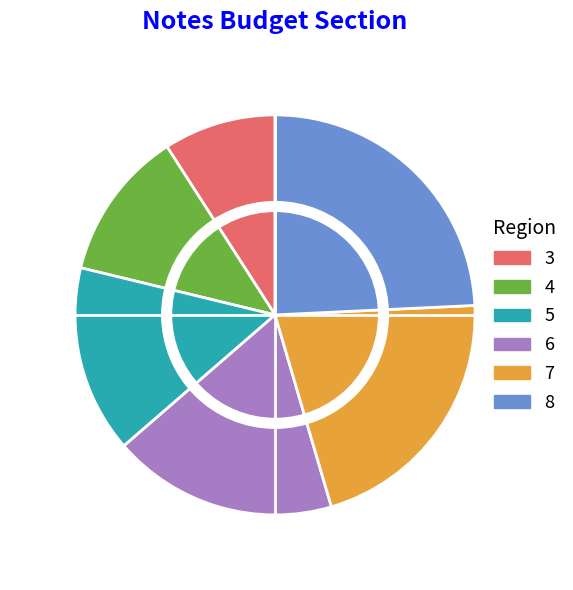

What percentage do 4 and 3 together represent?

21.2%